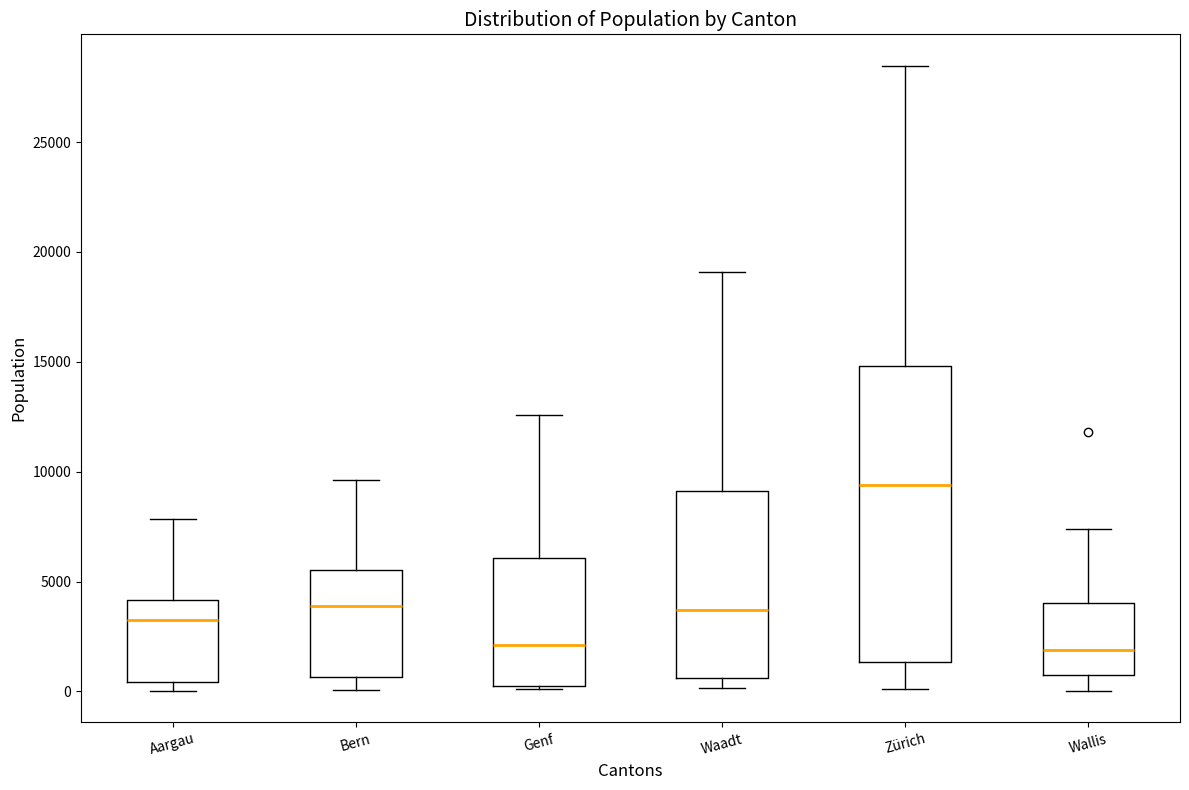

Which box is the tallest, from its lower edge to its upper edge?

Zürich